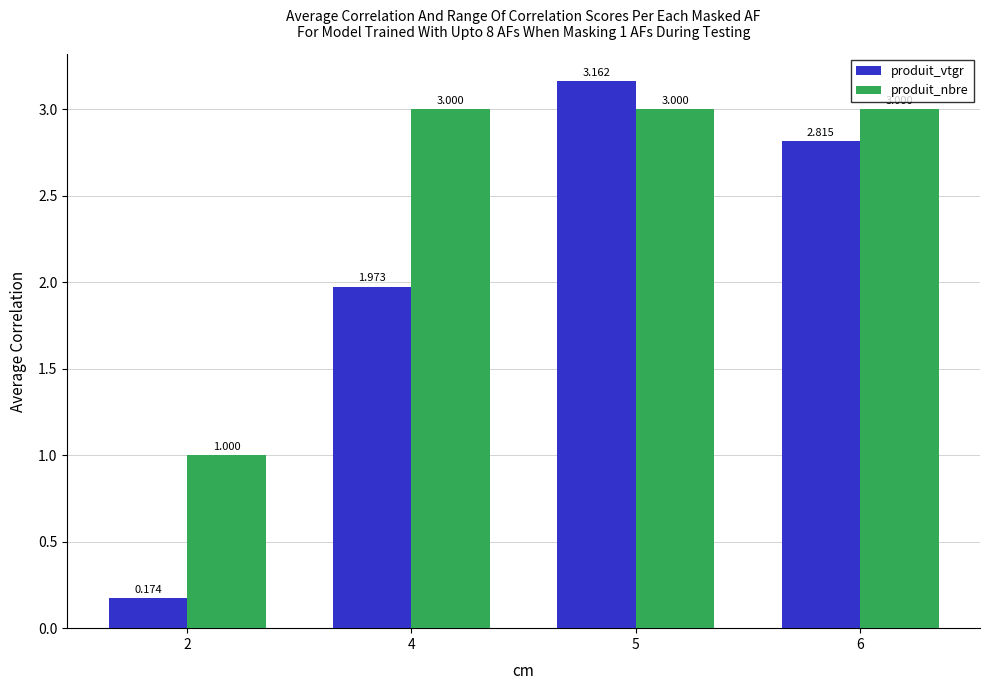

How many values in the produit_vtgr series are below 2?

2